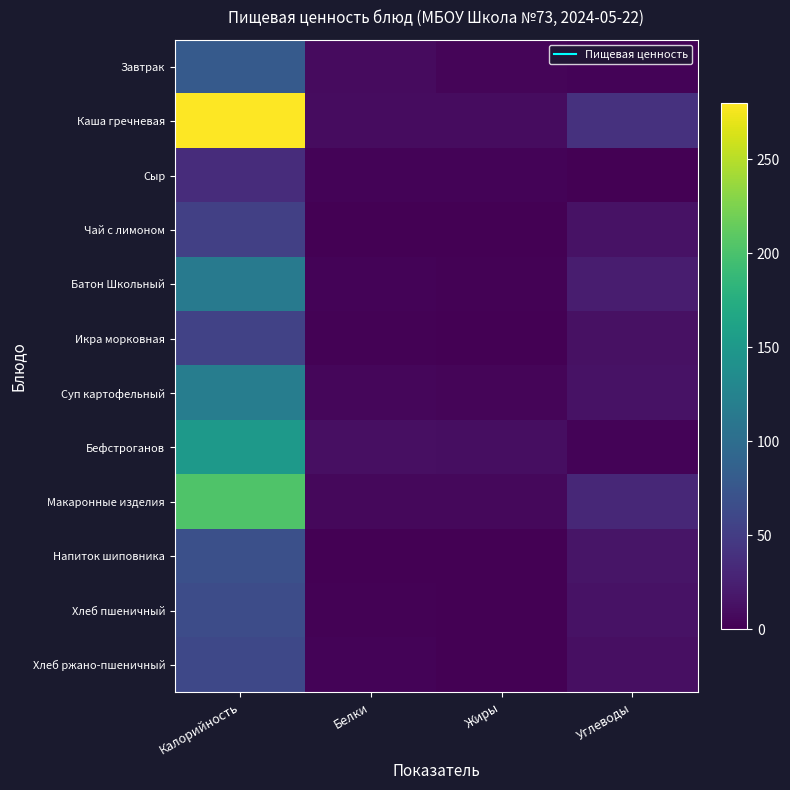

At which category is the sum across all series the highest?

Калорийность